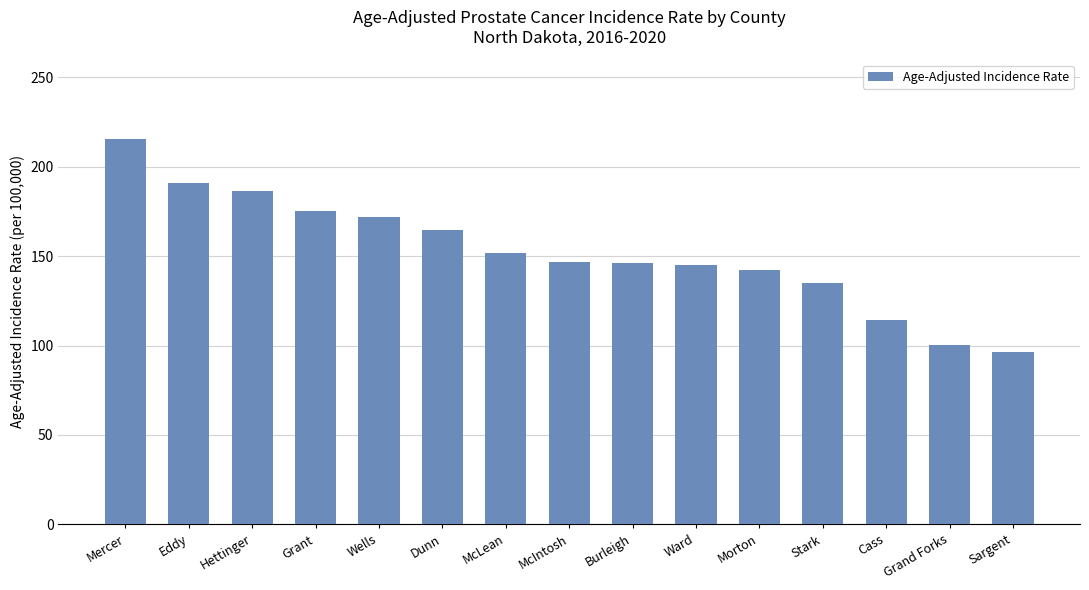

What is the smallest value displayed?

96.1